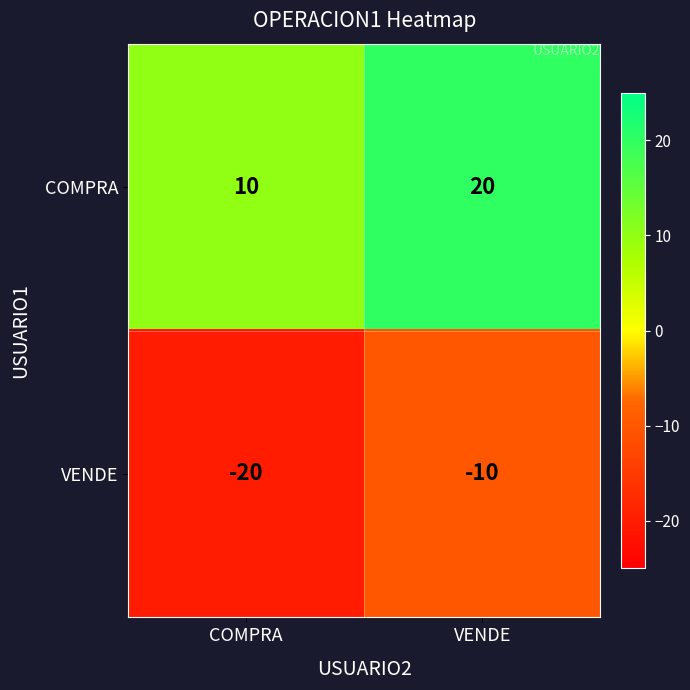

Rank the series by their maximum value, from lowest to highest.

VENDE, COMPRA